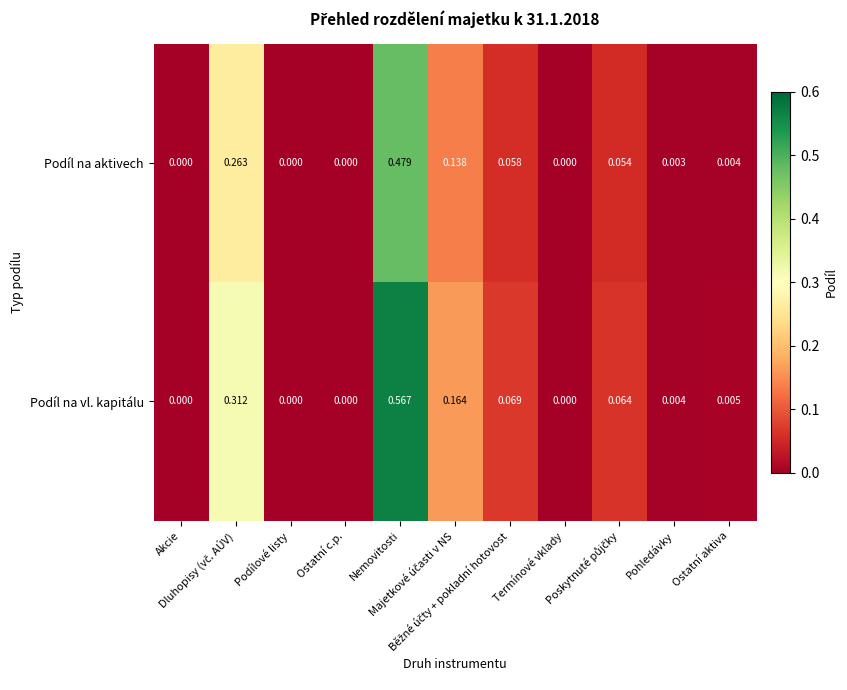

Which series has the largest total across all categories?

Podíl na vl. kapitálu